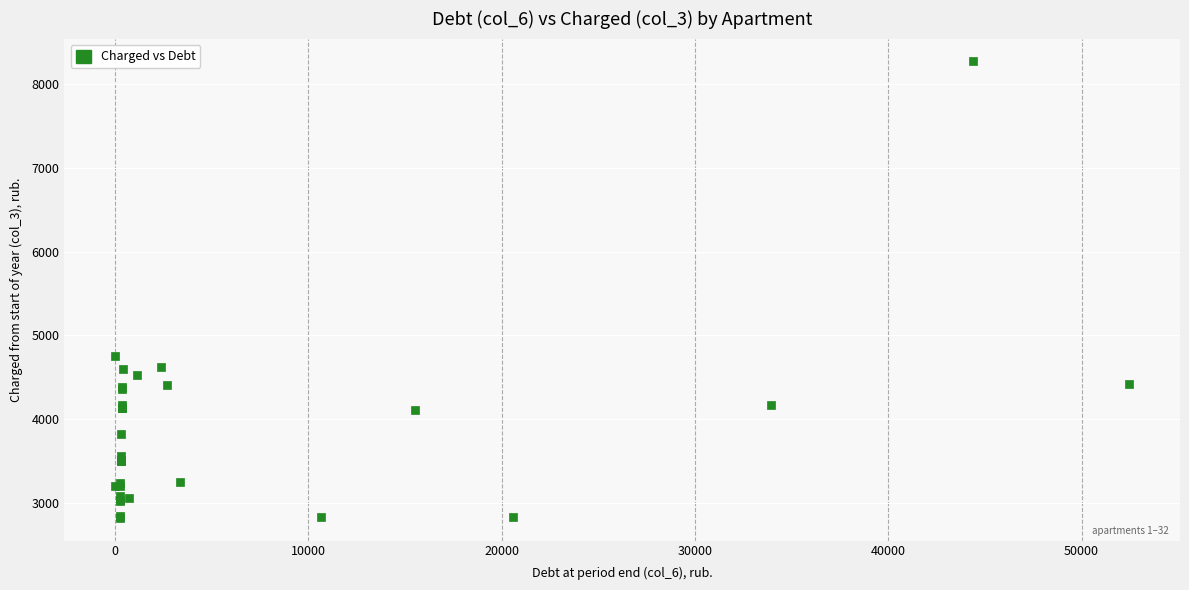

What Y value in the scatter plot is closest to 5546?

4747.2